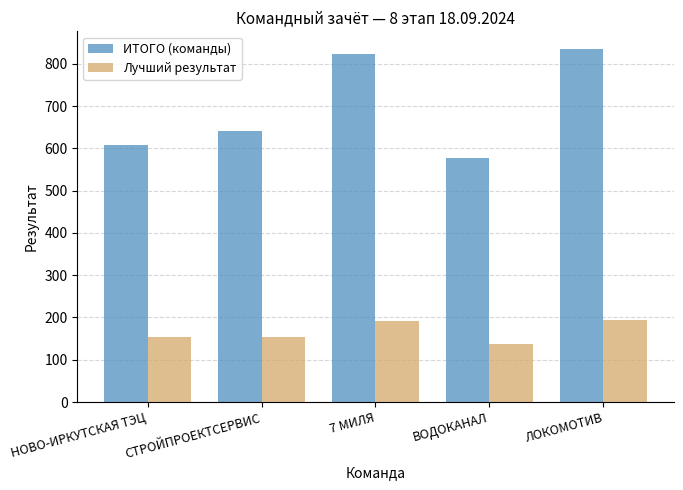

What is the label of the 3rd bar from the left?

7 МИЛЯ